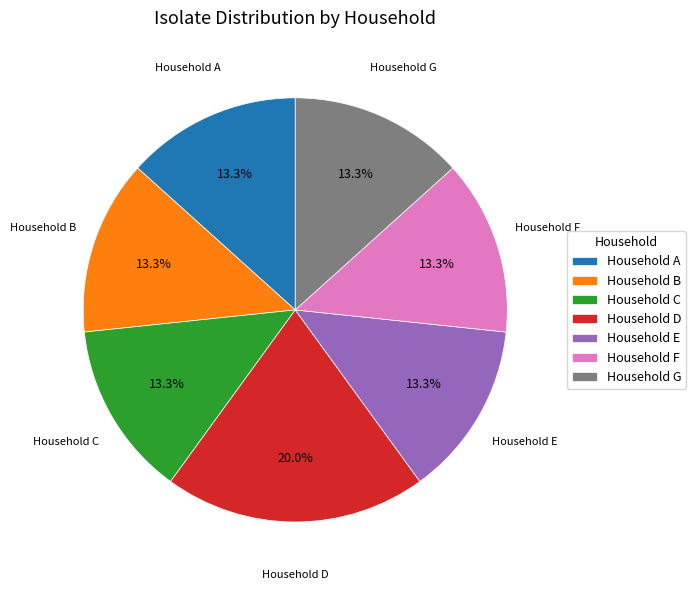

Do Household D and Household B together represent more than half of the pie?

No